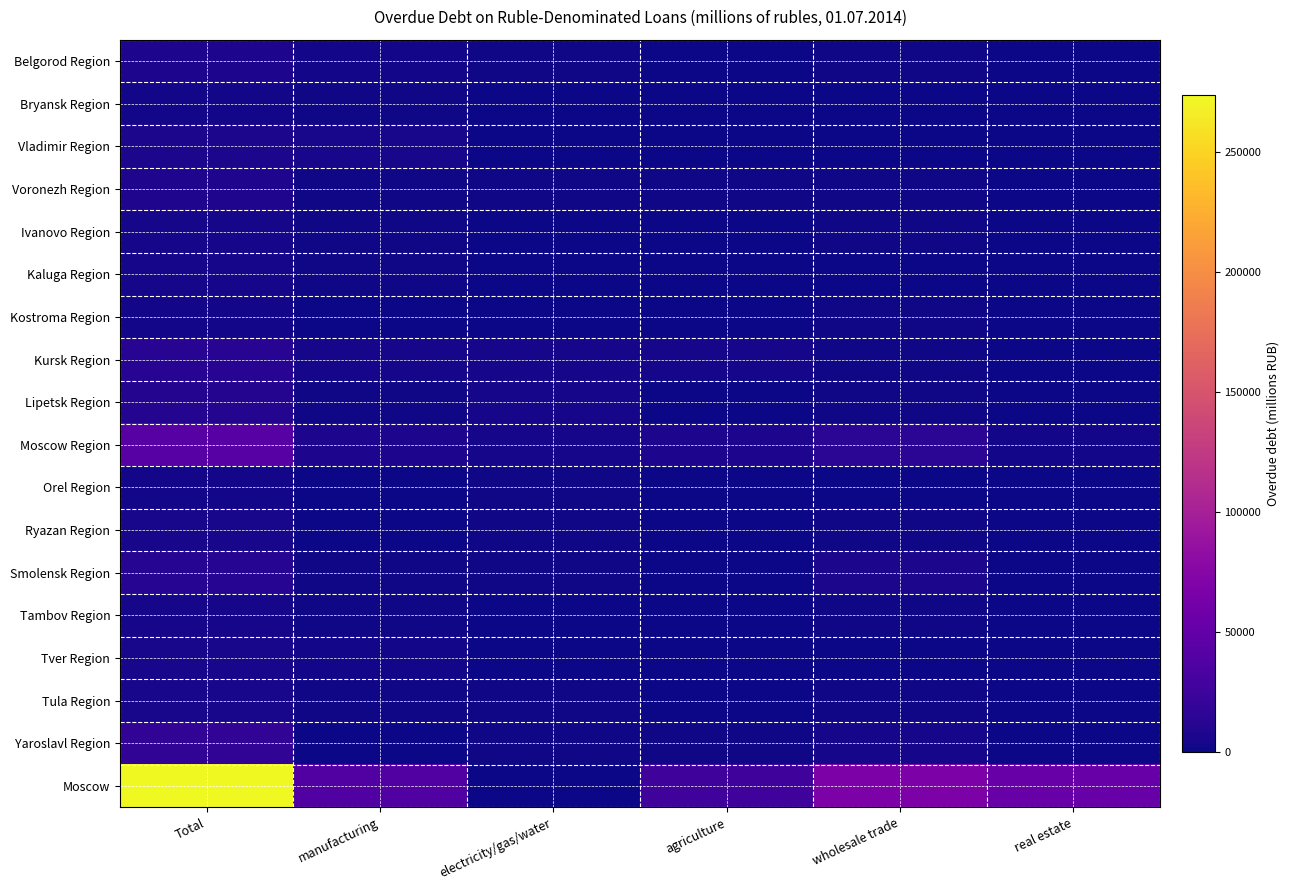

Rank the series at wholesale trade from lowest to highest value.

Orel Region, Bryansk Region, Kaluga Region, Tver Region, Vladimir Region, Tambov Region, Belgorod Region, Kostroma Region, Kursk Region, Ivanovo Region, Lipetsk Region, Ryazan Region, Tula Region, Voronezh Region, Yaroslavl Region, Smolensk Region, Moscow Region, Moscow